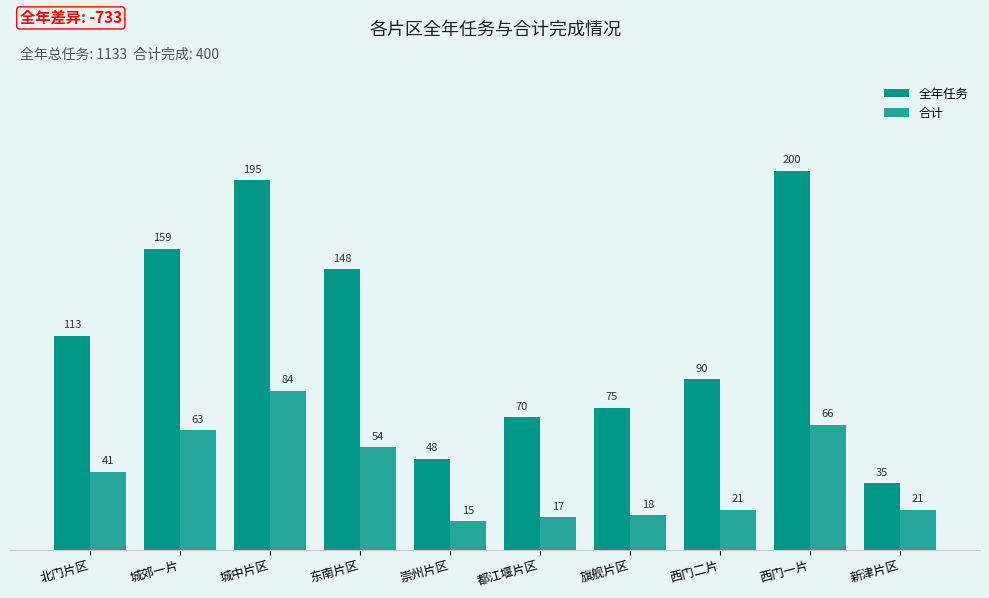

What are all the series names shown in the legend?

全年任务, 合计